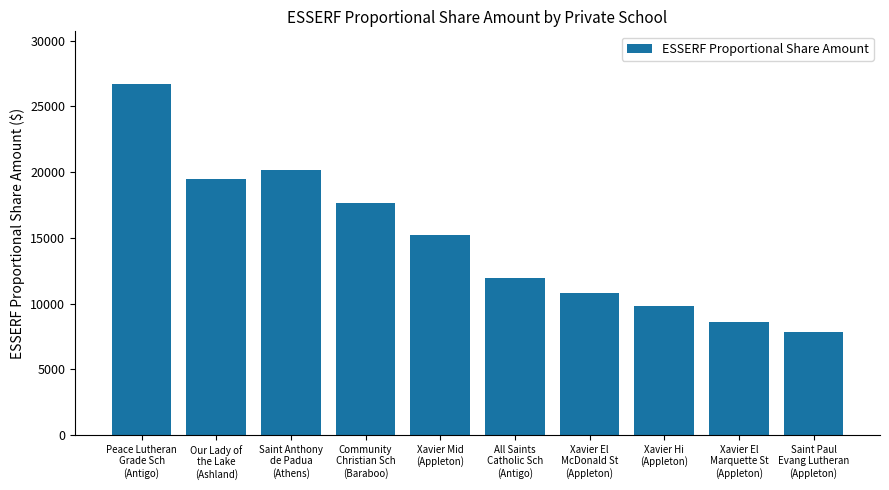

List the labels in order of value, largest first.

Peace Lutheran
Grade Sch
(Antigo), Saint Anthony
de Padua
(Athens), Our Lady of
the Lake
(Ashland), Community
Christian Sch
(Baraboo), Xavier Mid
(Appleton), All Saints
Catholic Sch
(Antigo), Xavier El
McDonald St
(Appleton), Xavier Hi
(Appleton), Xavier El
Marquette St
(Appleton), Saint Paul
Evang Lutheran
(Appleton)